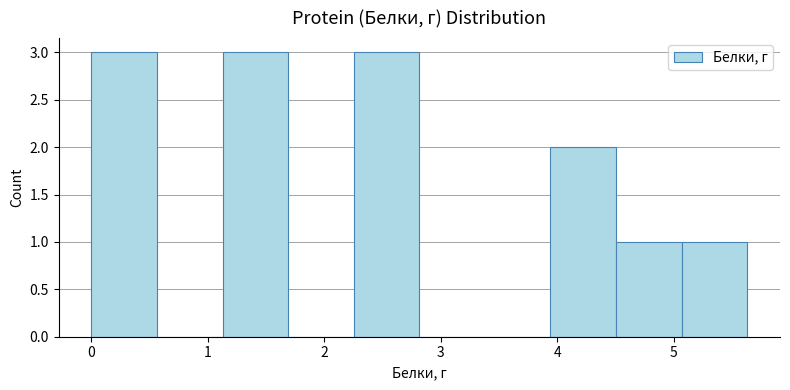

Reading left to right, transcribe this chart: for each bar, give the range it covers on the x-axis and its height. Neither the bar edges nor the heights are printed on the chart, so give them approximately, as read against the axes.

0.0 to 0.6: 3
0.6 to 1.1: 0
1.1 to 1.7: 3
1.7 to 2.3: 0
2.3 to 2.8: 3
2.8 to 3.4: 0
3.4 to 3.9: 0
3.9 to 4.5: 2
4.5 to 5.1: 1
5.1 to 5.6: 1